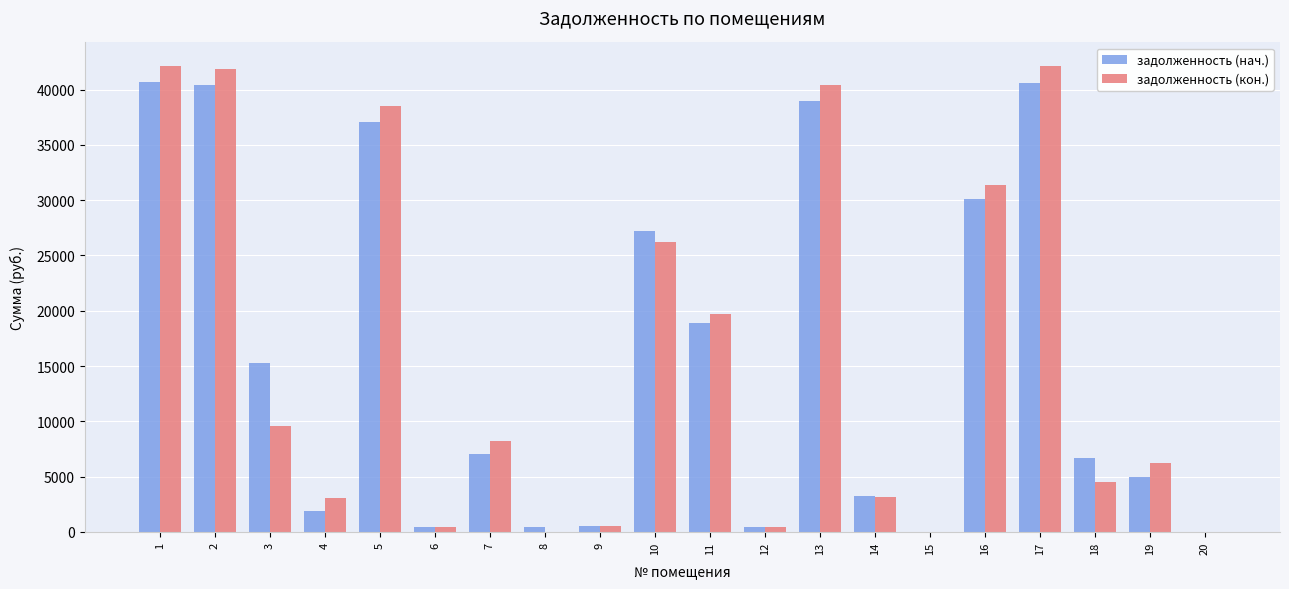

The задолженность (кон.) series shows 491.9 at 9. True or false?

True